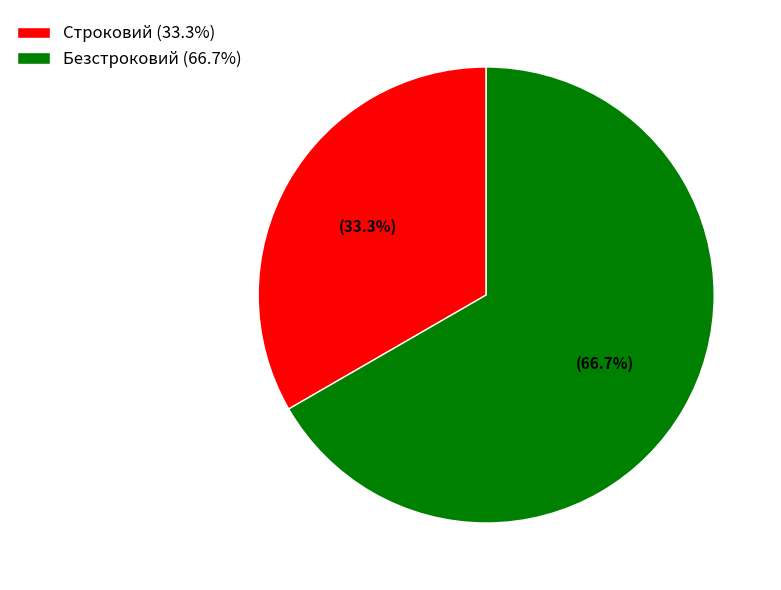

What portion of the pie excludes Строковий?

66.7%